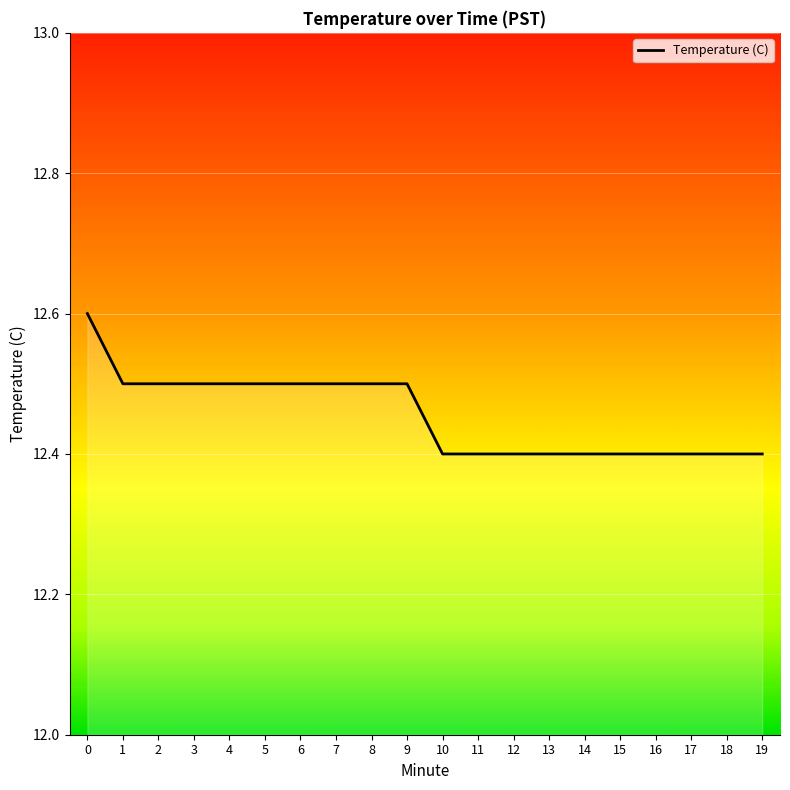

What is the greatest value displayed?

12.6